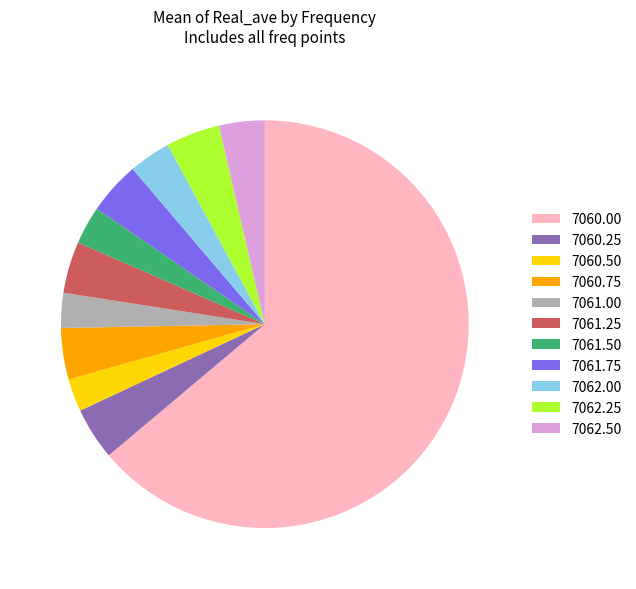

What is the largest slice in the pie chart?

7060.00